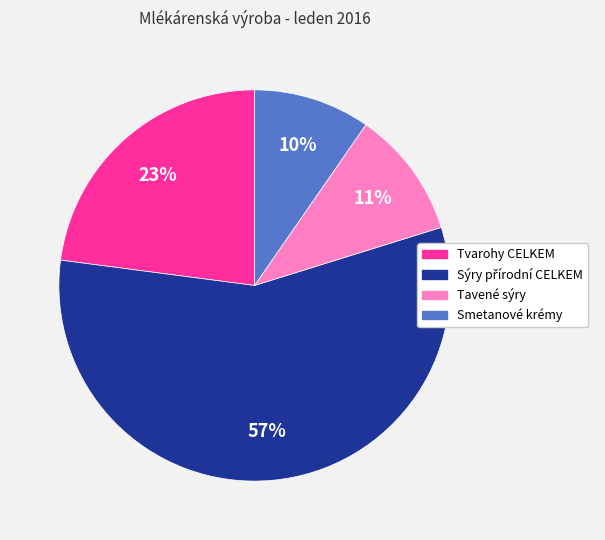

What percentage is the Smetanové krémy slice, to the nearest percent?

10%